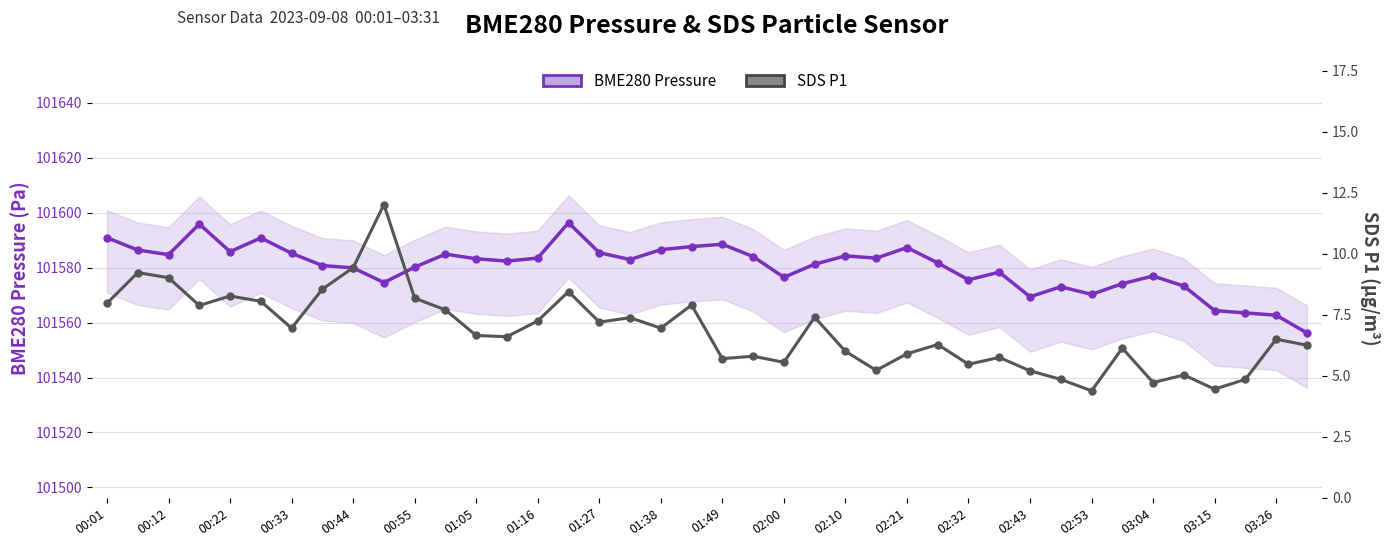

True or false: BME280 Pressure and SDS P1 intersect in this chart.

False